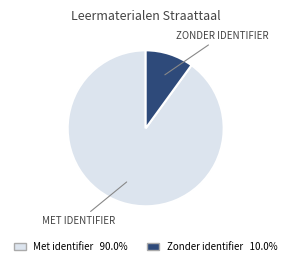

How many slices are in this pie chart?

2